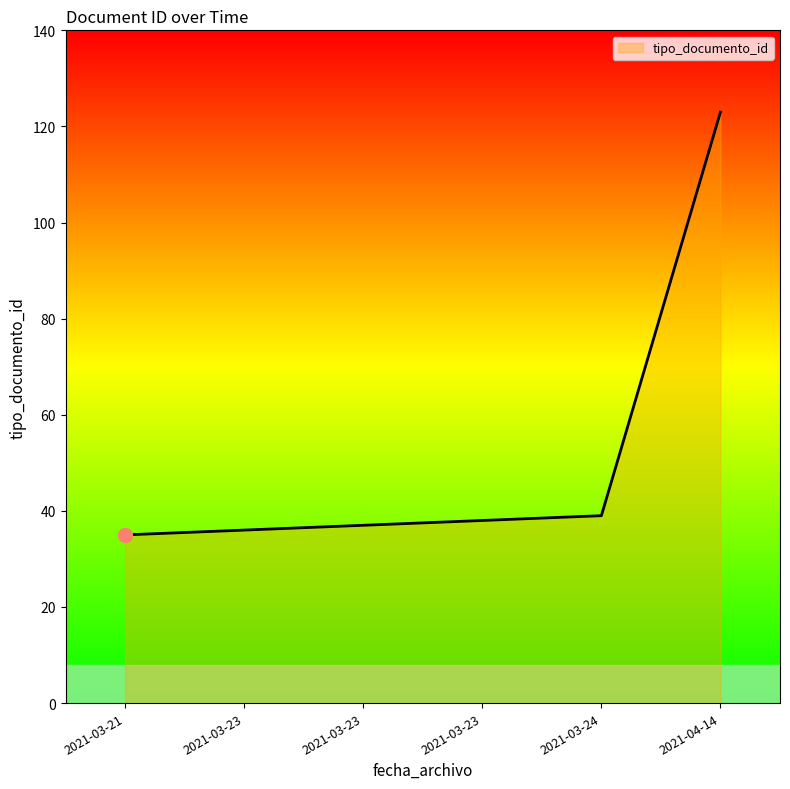

What is the difference between the maximum and minimum values?

88